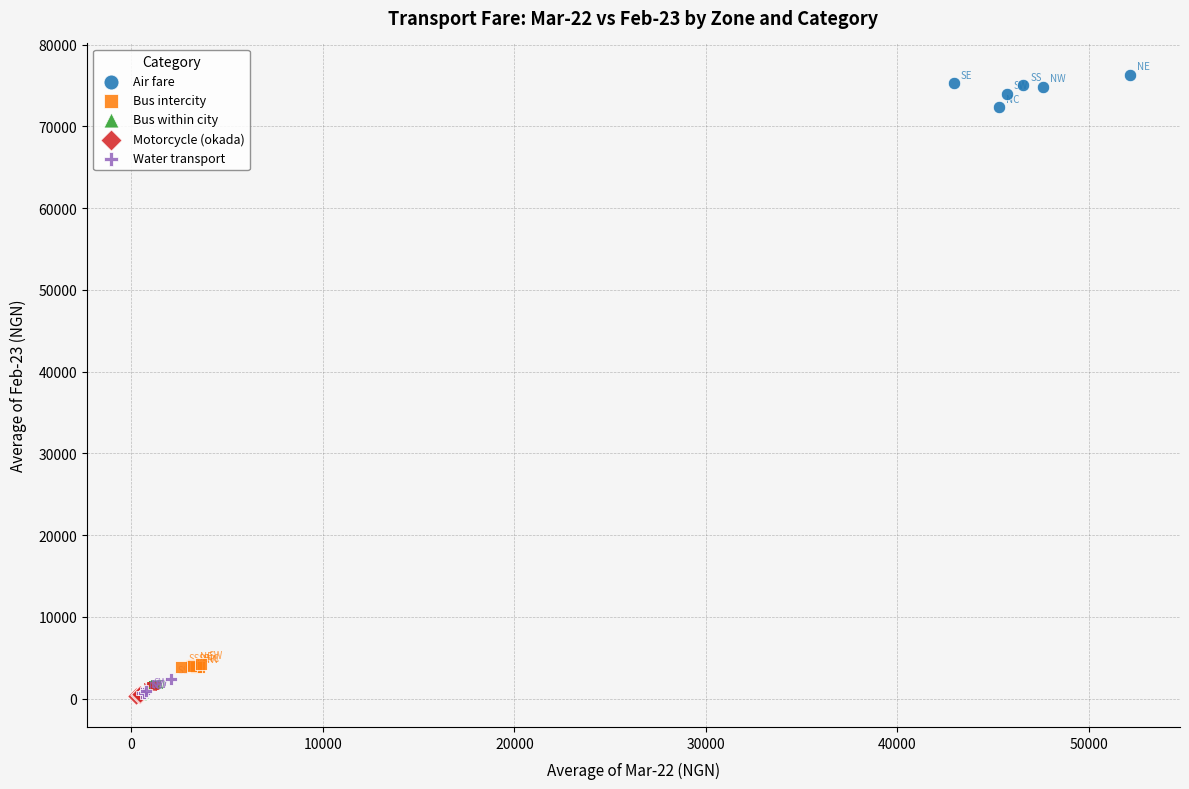

Which series contains the highest Y value?

Air fare